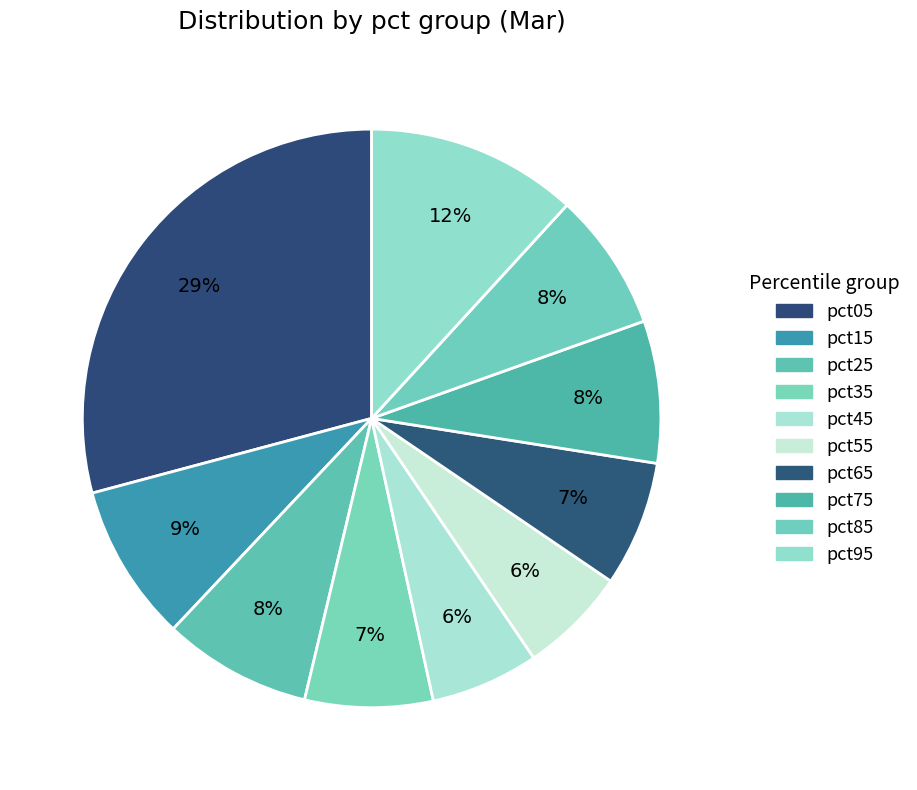

To the nearest percent, what is the combined percentage of pct15 and pct85?

17%